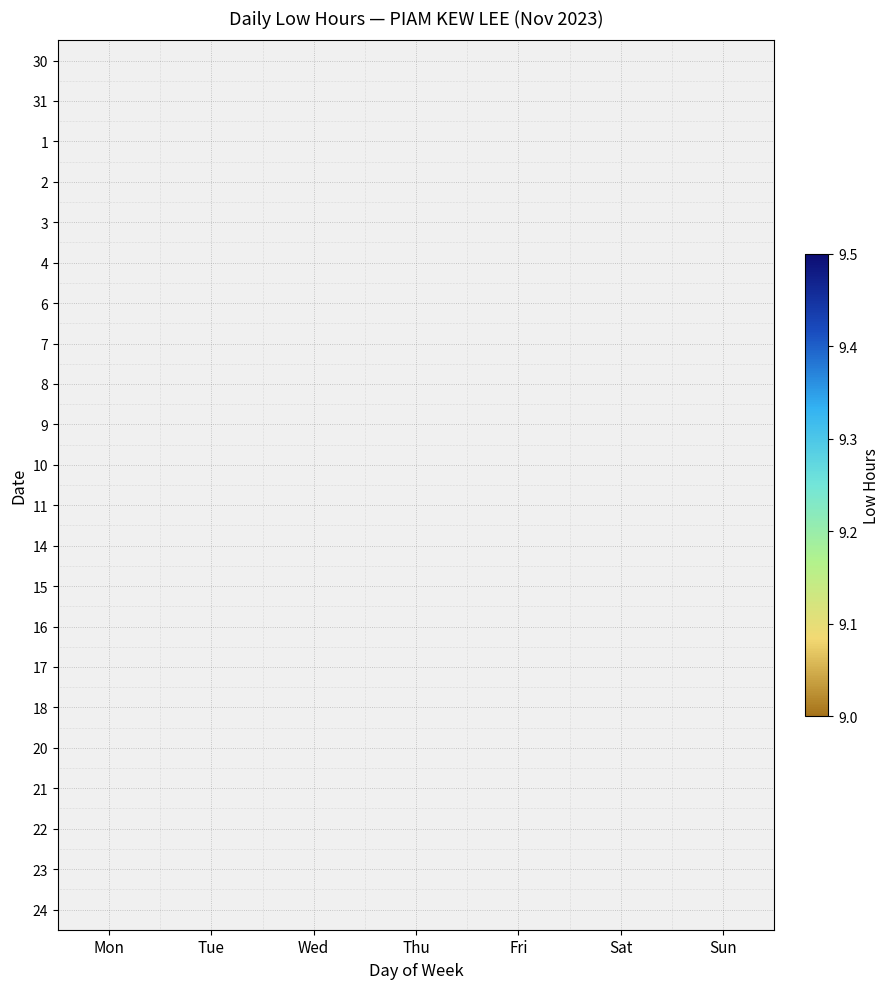

At which category is the sum across all series the highest?

Fri